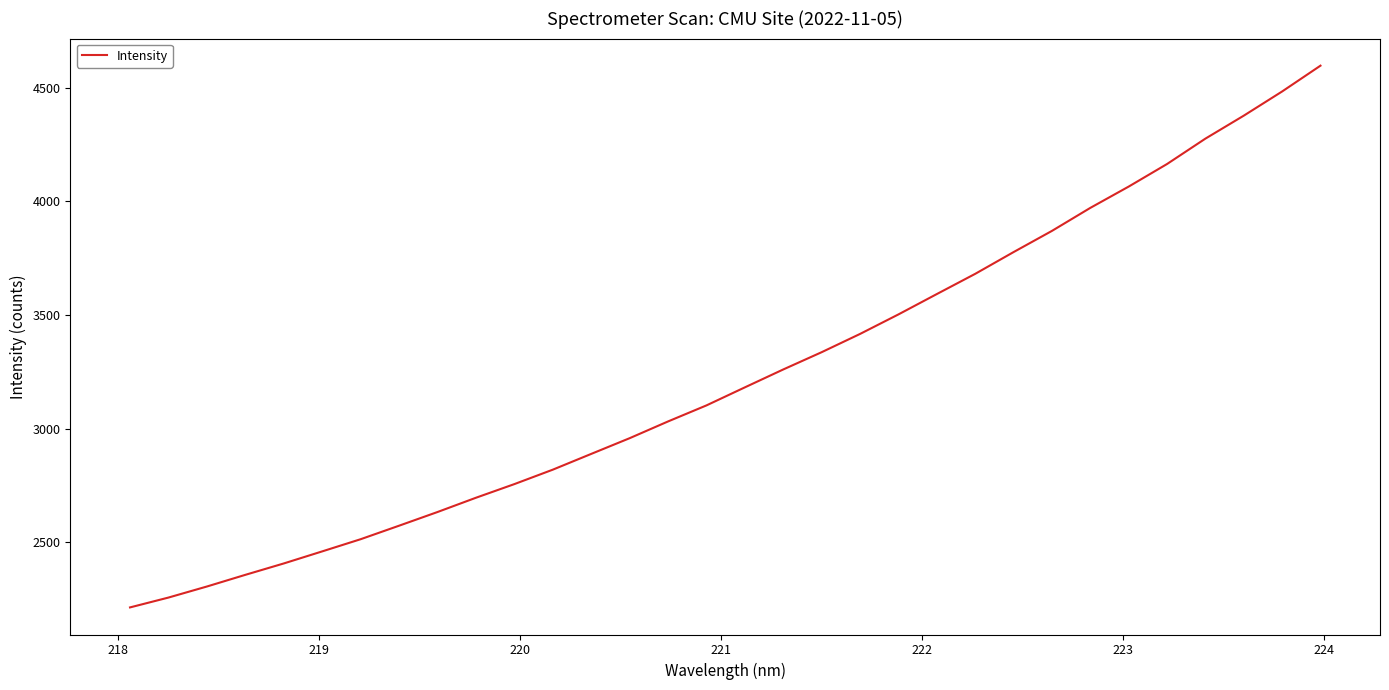

What is the average value?

3234.8